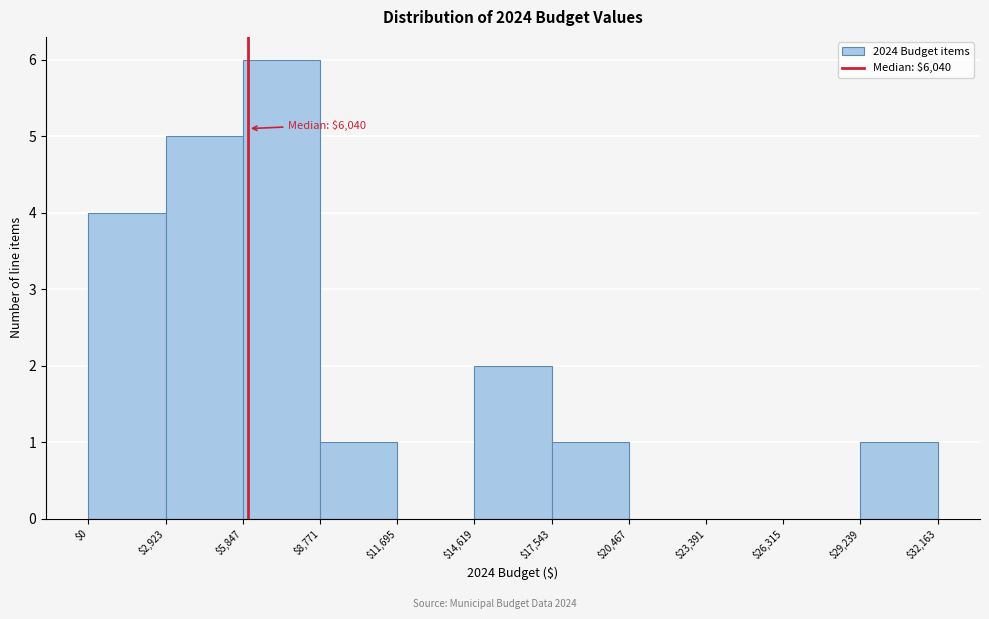

Over which range of the x-axis is the bar tallest?

$5,847 to $8,771